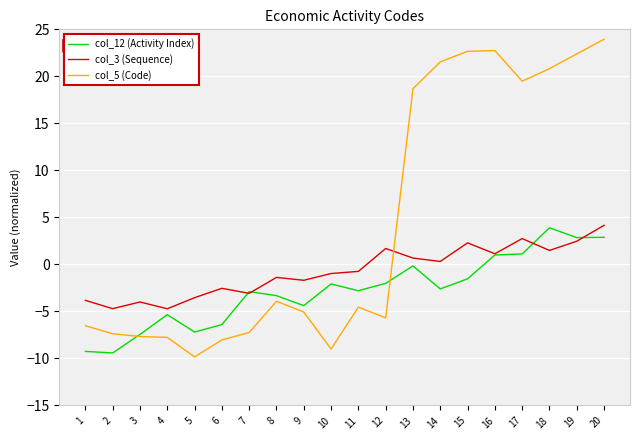

How many times do col_5 (Code) and col_3 (Sequence) cross each other?

1